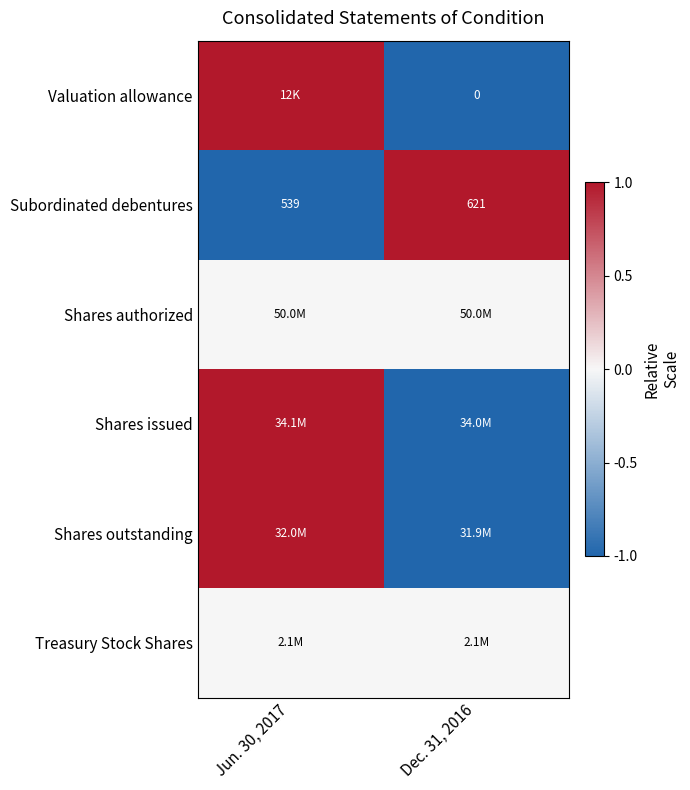

At which label does Subordinated debentures reach its minimum?

Jun. 30, 2017